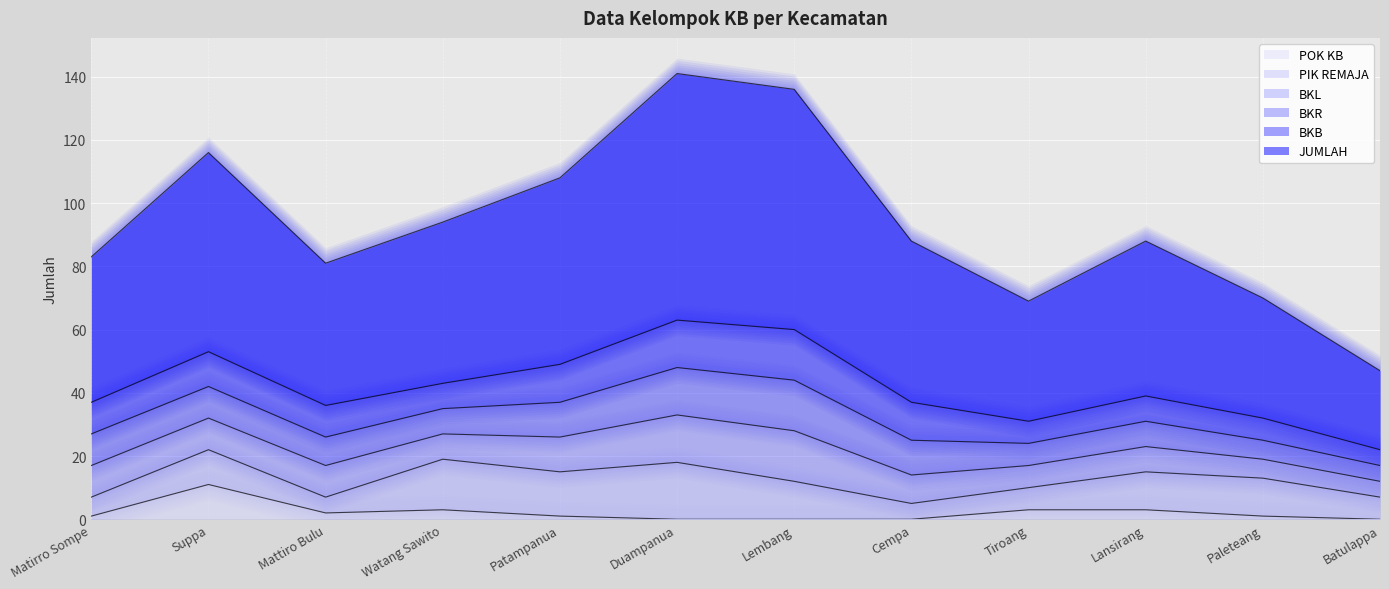

True or false: PIK REMAJA has more than 2 interior local peaks.

True